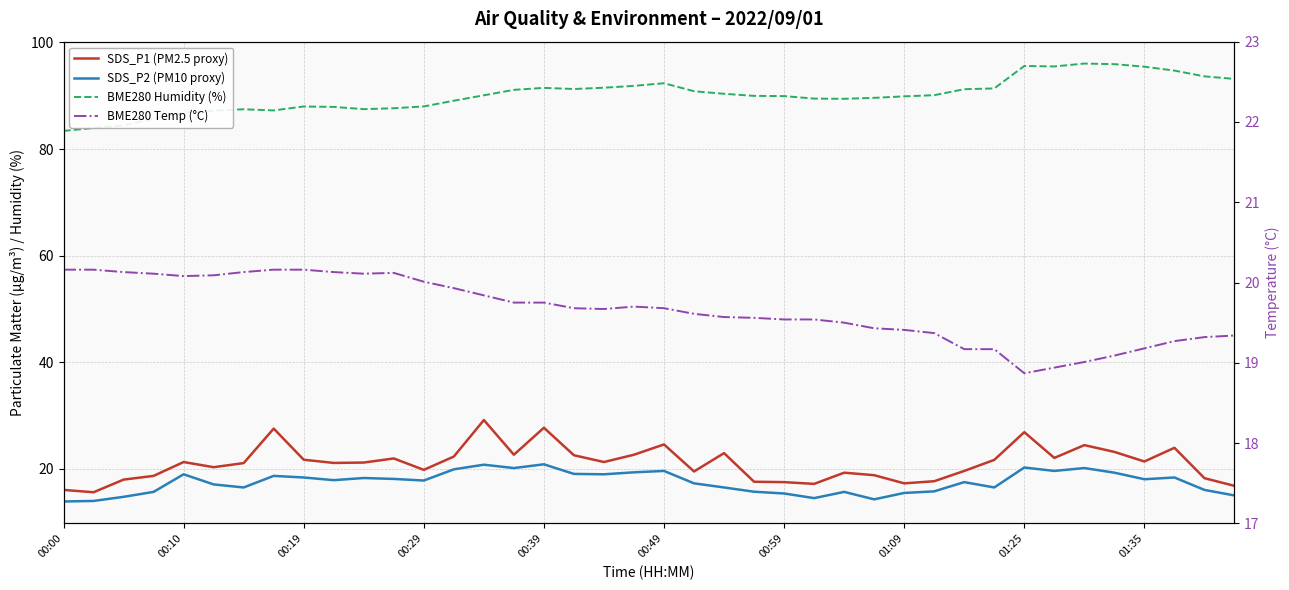

Which category has the lowest value across all series?

00:00